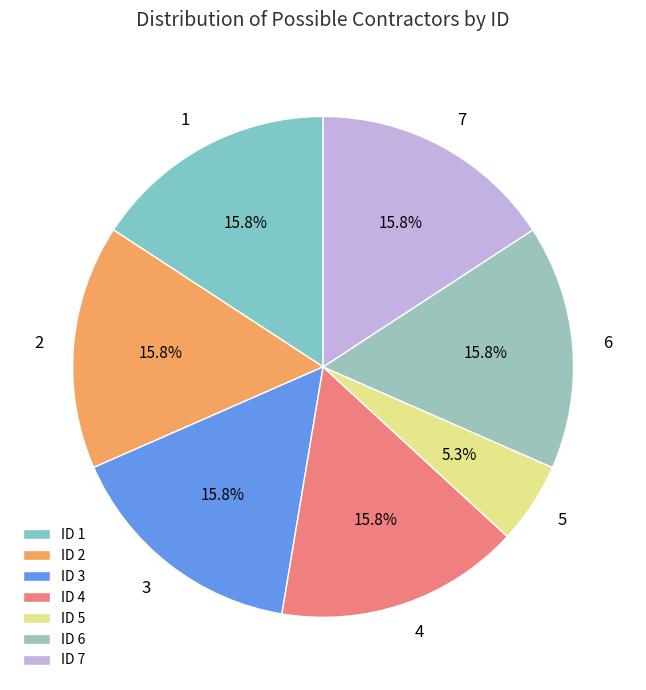

What is the ratio of the value at 6 to the value at 2?

1.0